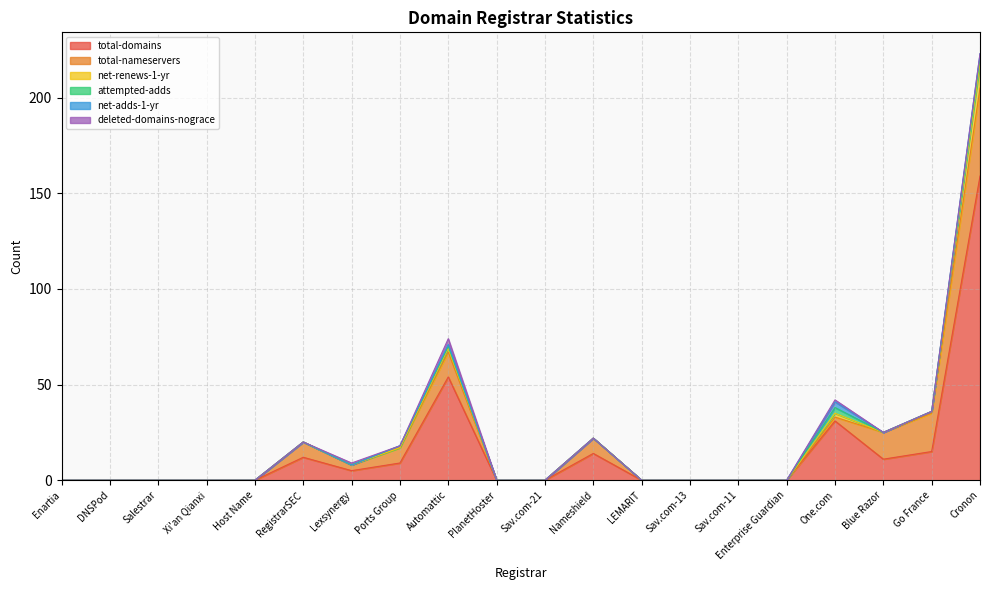

True or false: net-renews-1-yr and deleted-domains-nograce cross at least once.

False